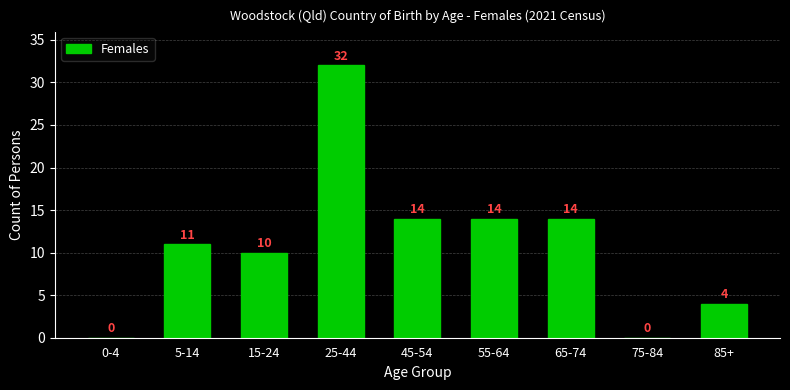

Reading right to left, list all the values displayed in this chart.

85+=4	75-84=0	65-74=14	55-64=14	45-54=14	25-44=32	15-24=10	5-14=11	0-4=0